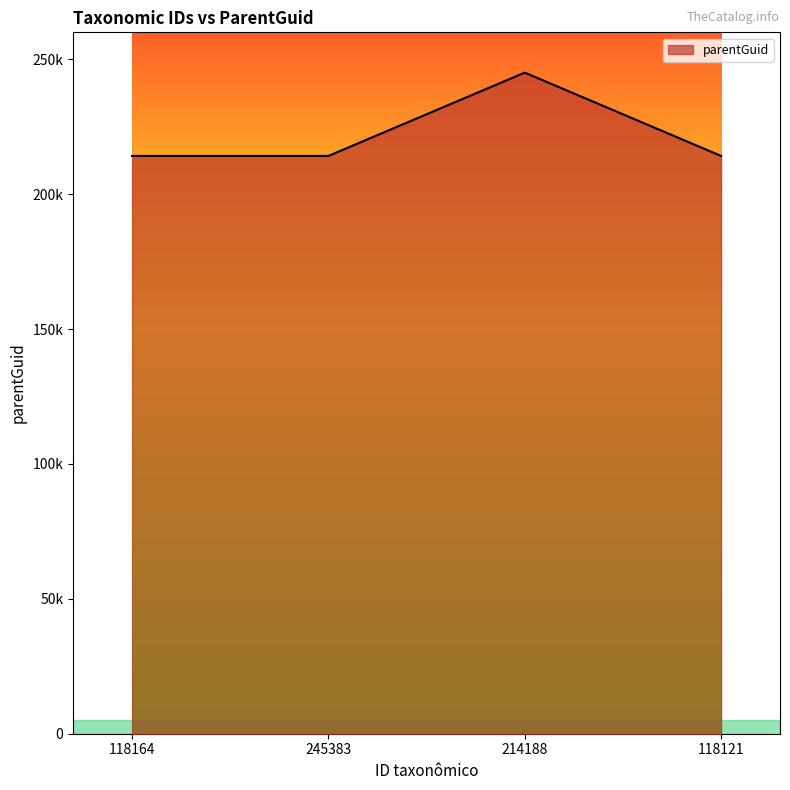

Does the chart have visible grid lines?

No